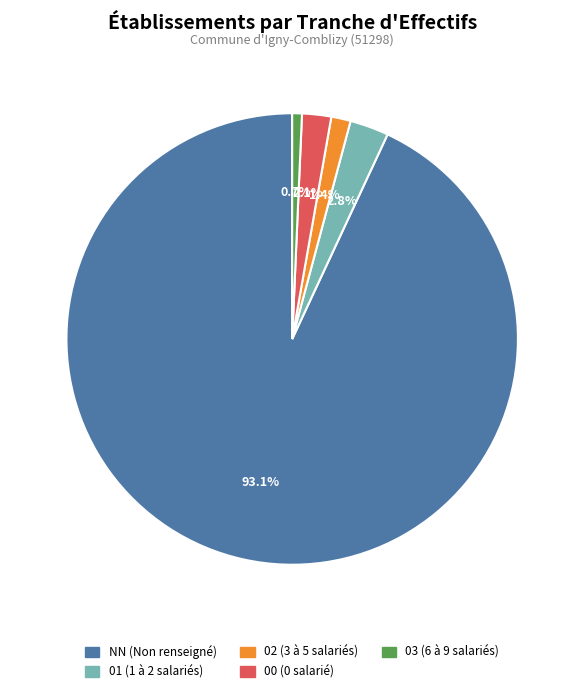

The 03 slice represents 11% of the pie. True or false?

False